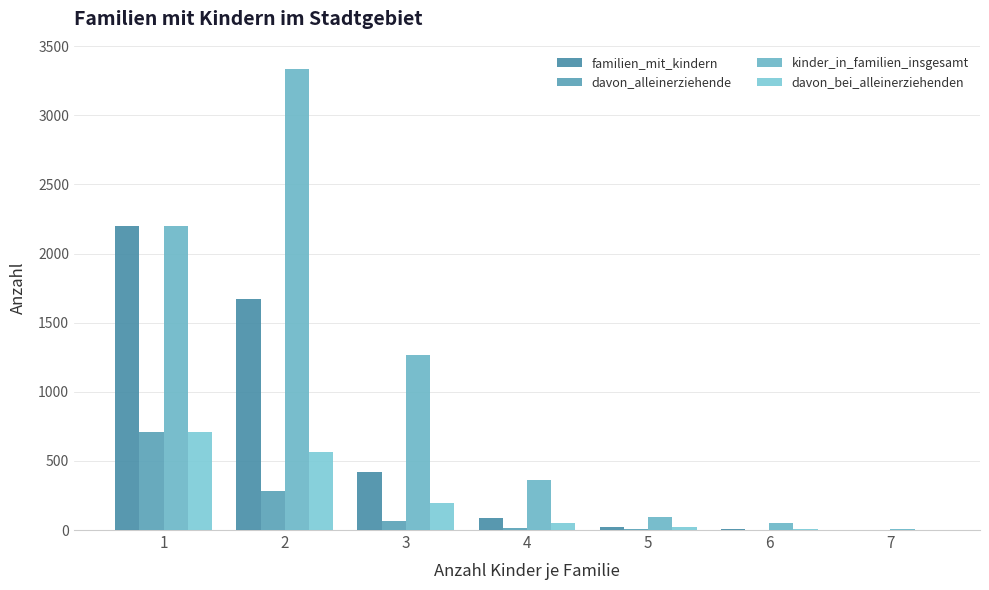

Are the bars grouped side by side (vs. stacked)?

Yes